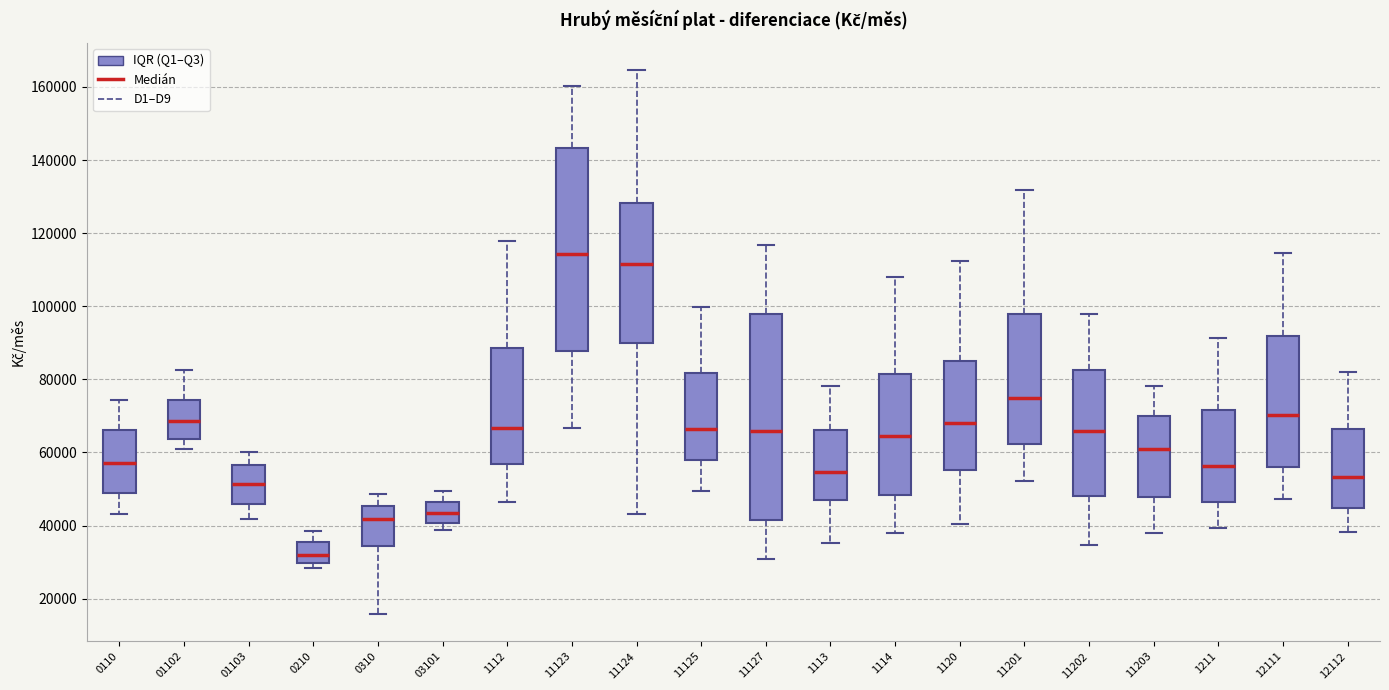

Reading left to right, transcribe this box plot: for each box, give where its median line is, the range the box spans, and where its two whiskers end, as read against the y-axis. The values are not printed on the chart, so give them approximately, as read against the axis.

0110: median 58000, box 48000 to 66000, whiskers 44000 to 74000
01102: median 68000, box 64000 to 74000, whiskers 62000 to 82000
01103: median 52000, box 46000 to 56000, whiskers 42000 to 60000
0210: median 32000, box 30000 to 36000, whiskers 28000 to 38000
0310: median 42000, box 34000 to 46000, whiskers 16000 to 48000
03101: median 44000, box 40000 to 46000, whiskers 38000 to 50000
1112: median 66000, box 56000 to 88000, whiskers 46000 to 118000
11123: median 114000, box 88000 to 144000, whiskers 66000 to 160000
11124: median 112000, box 90000 to 128000, whiskers 44000 to 164000
11125: median 66000, box 58000 to 82000, whiskers 50000 to 100000
11127: median 66000, box 42000 to 98000, whiskers 30000 to 116000
1113: median 54000, box 46000 to 66000, whiskers 36000 to 78000
1114: median 64000, box 48000 to 82000, whiskers 38000 to 108000
1120: median 68000, box 56000 to 86000, whiskers 40000 to 112000
11201: median 74000, box 62000 to 98000, whiskers 52000 to 132000
11202: median 66000, box 48000 to 82000, whiskers 34000 to 98000
11203: median 60000, box 48000 to 70000, whiskers 38000 to 78000
1211: median 56000, box 46000 to 72000, whiskers 40000 to 92000
12111: median 70000, box 56000 to 92000, whiskers 48000 to 114000
12112: median 54000, box 44000 to 66000, whiskers 38000 to 82000